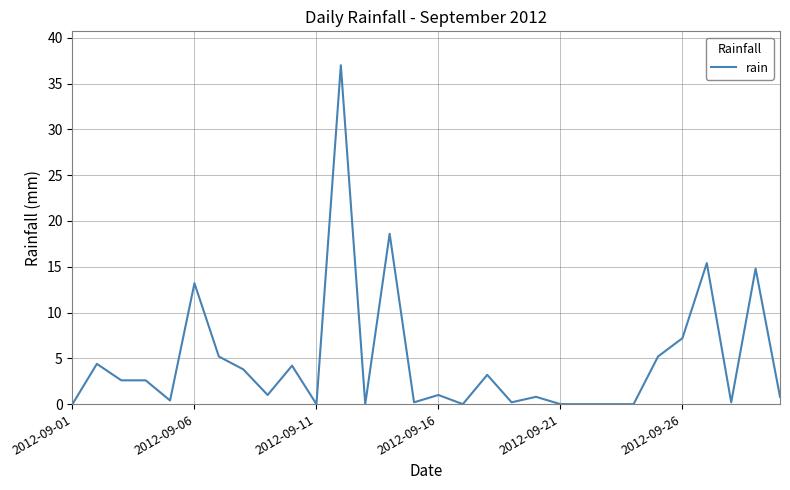

What is the difference between the maximum and minimum values?

37.0